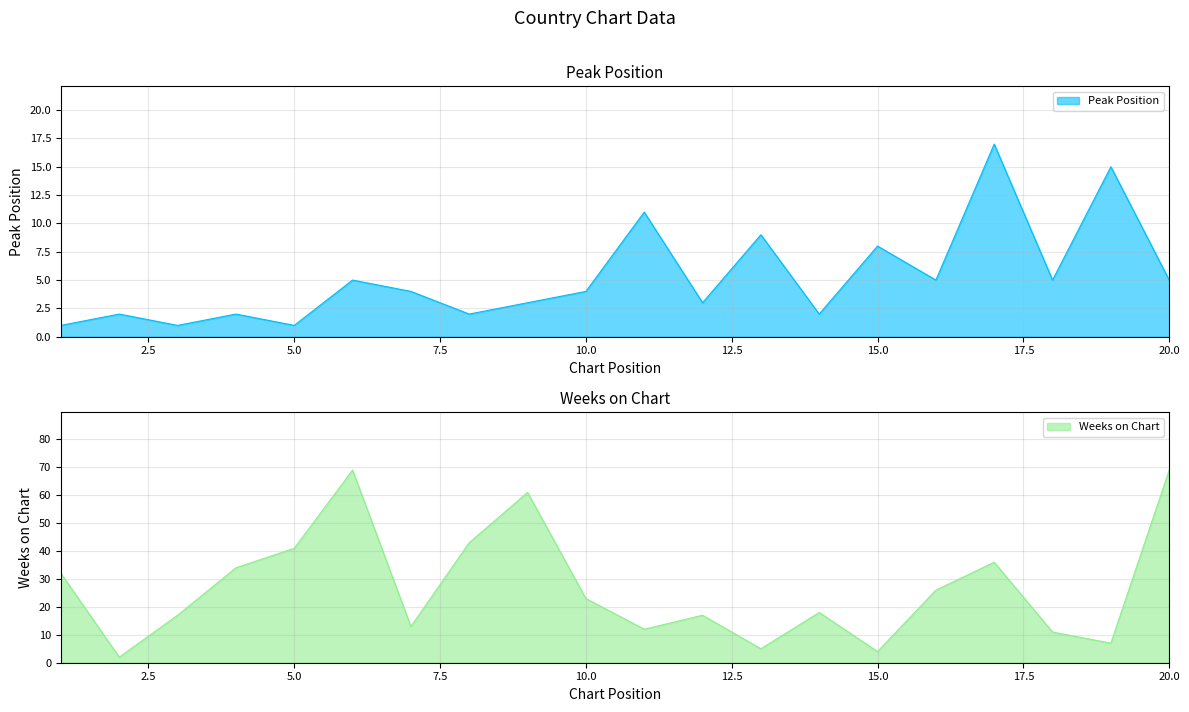

Which series has the largest total across all categories?

Weeks on Chart